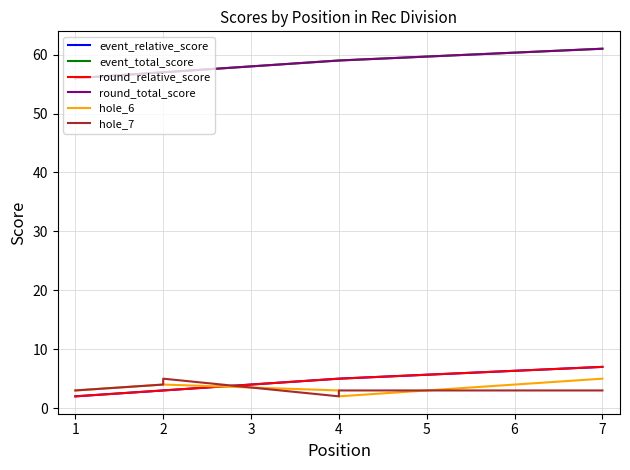

How many lines are shown in the chart?

6